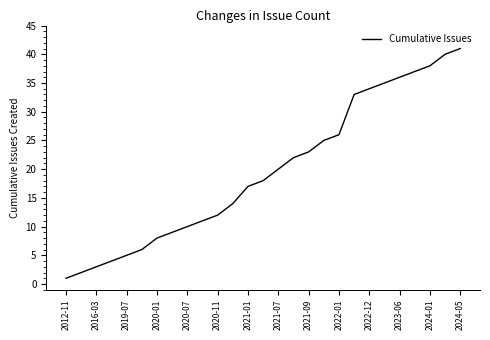

What is the greatest value displayed?

41